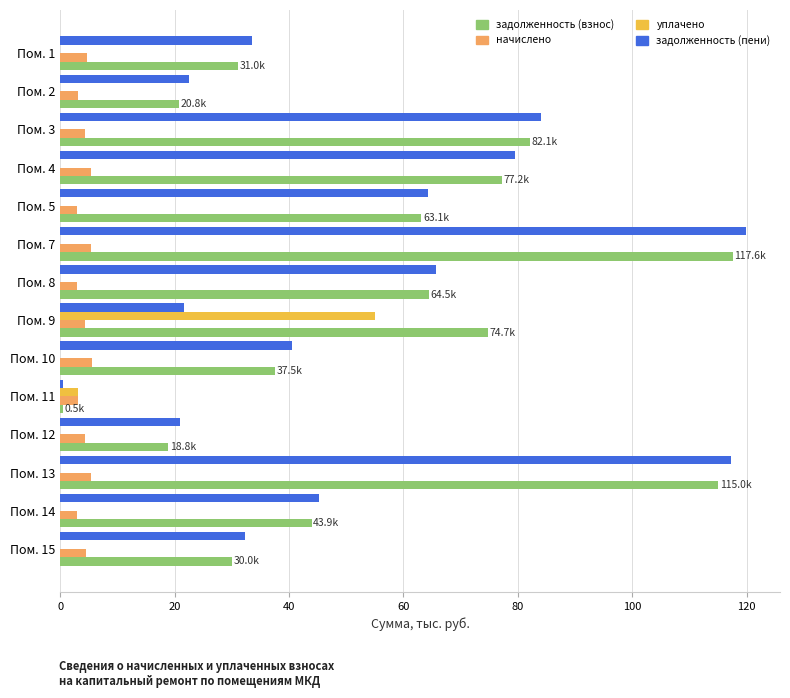

Which category has the highest value in the задолженность (пени) series?

Пом. 7